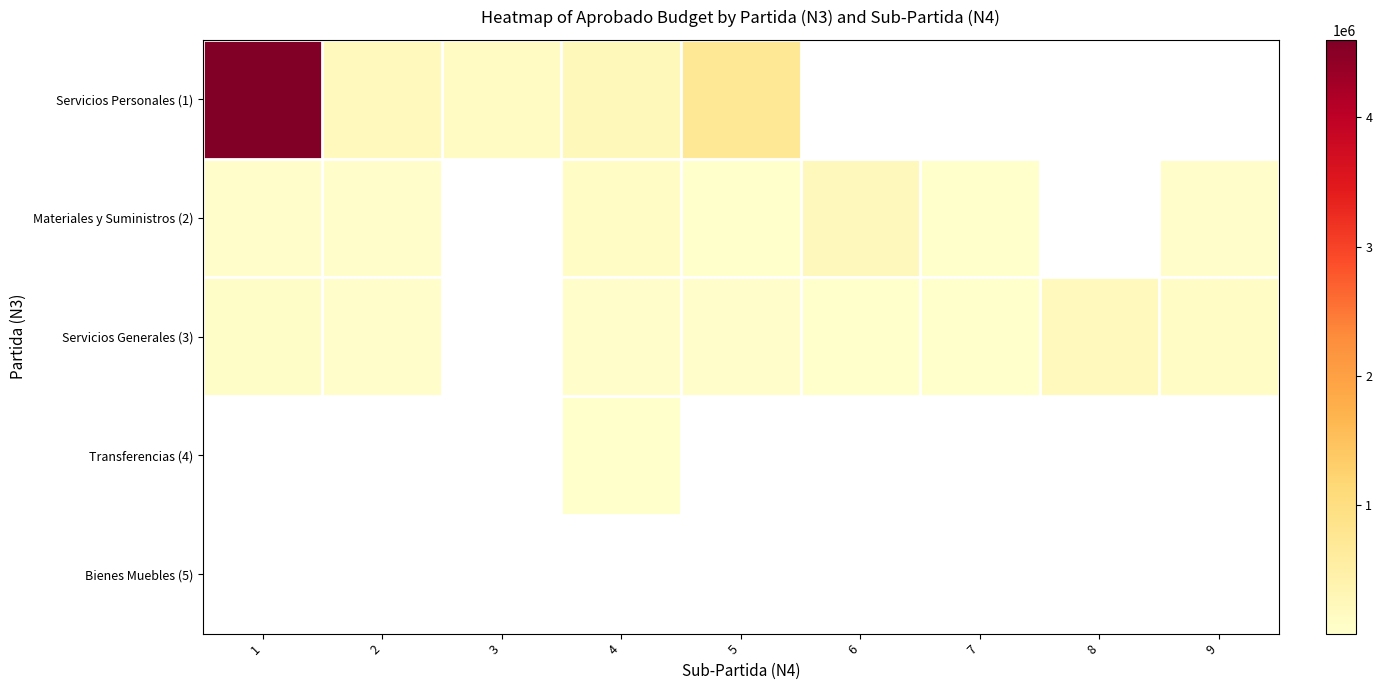

True or false: Servicios Generales (3) has a value of 72991.5 at 1.

True